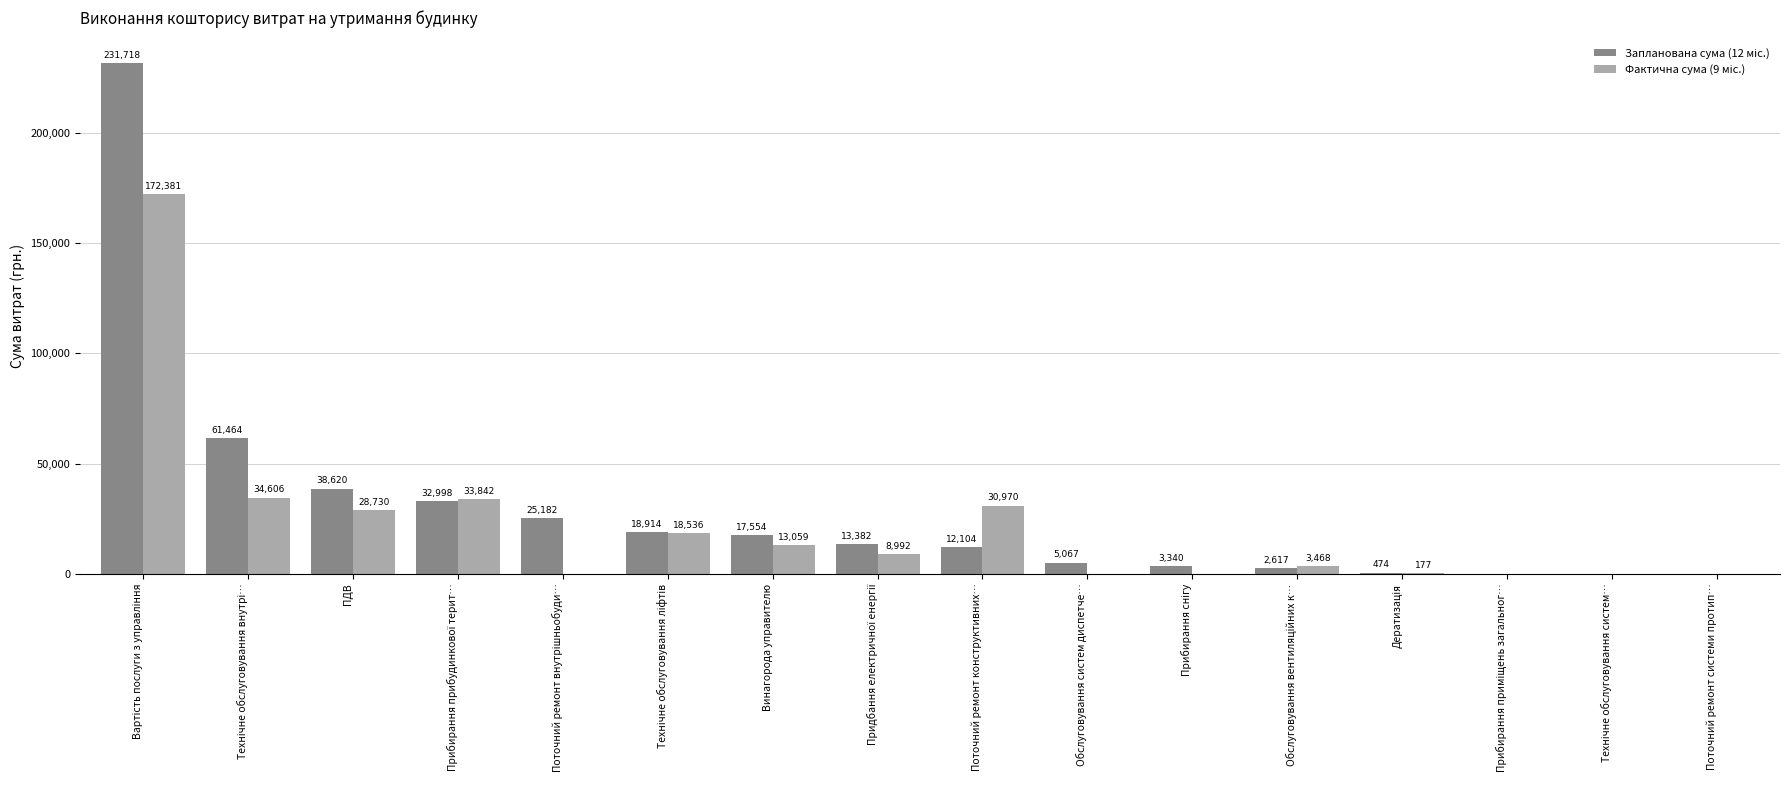

What is the greatest value displayed?

231717.6